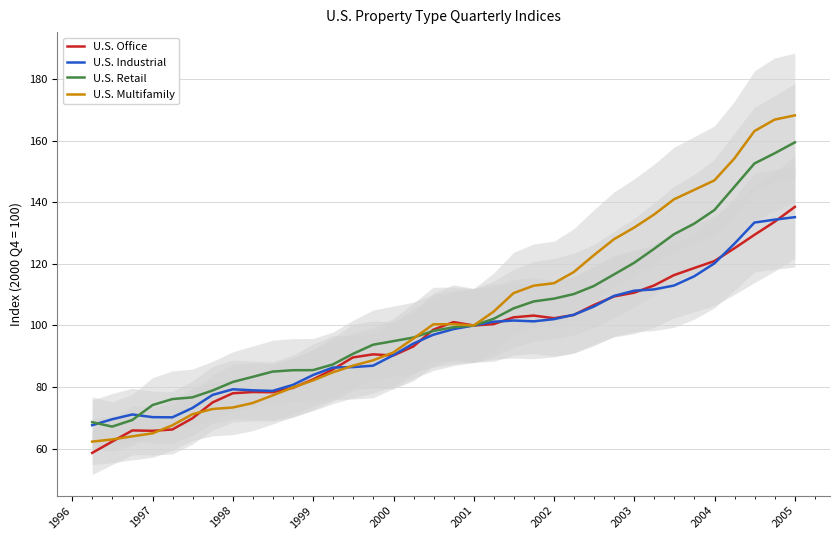

Does the chart have visible grid lines?

Yes